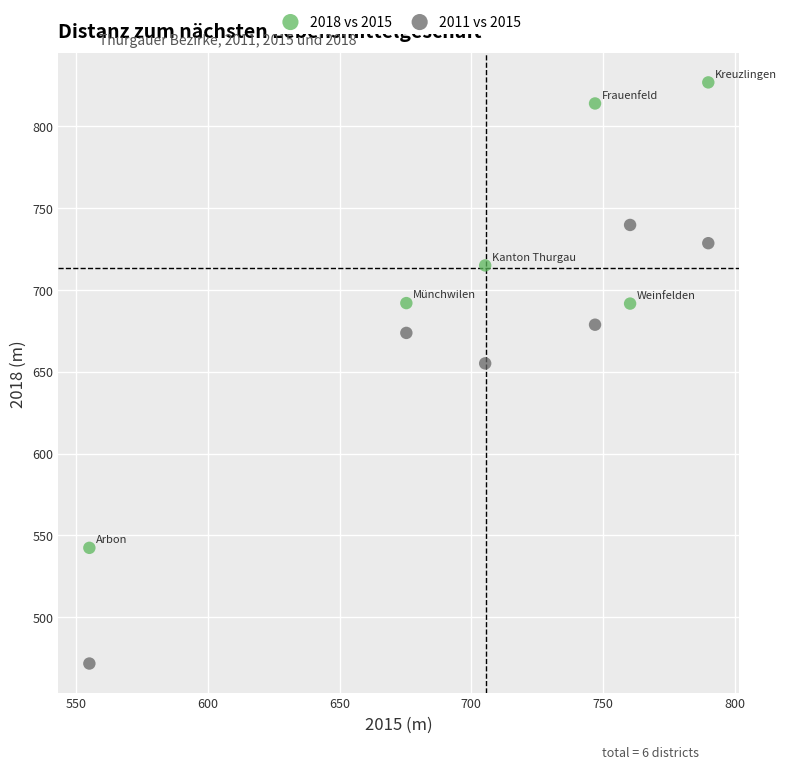

Which series has the widest spread of Y values?

2018 vs 2015